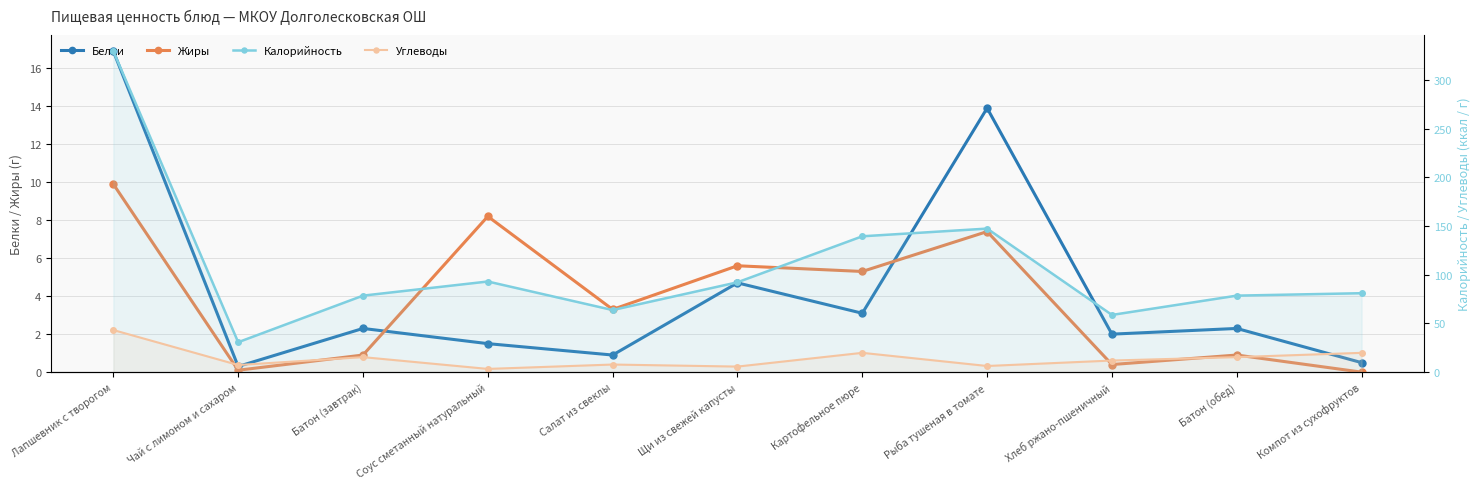

How many lines are shown in the chart?

4